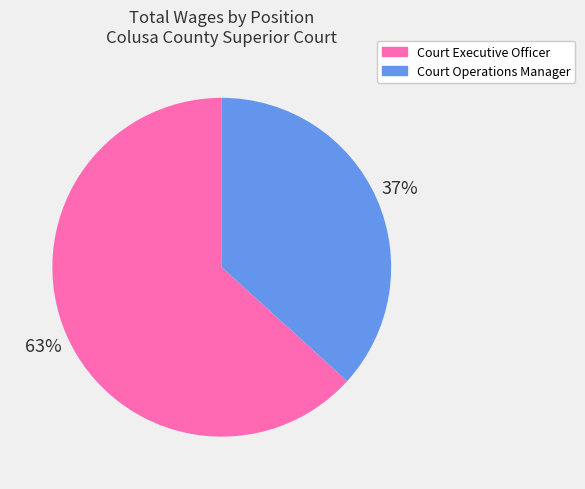

What is the smallest slice in the pie chart?

Court Operations Manager